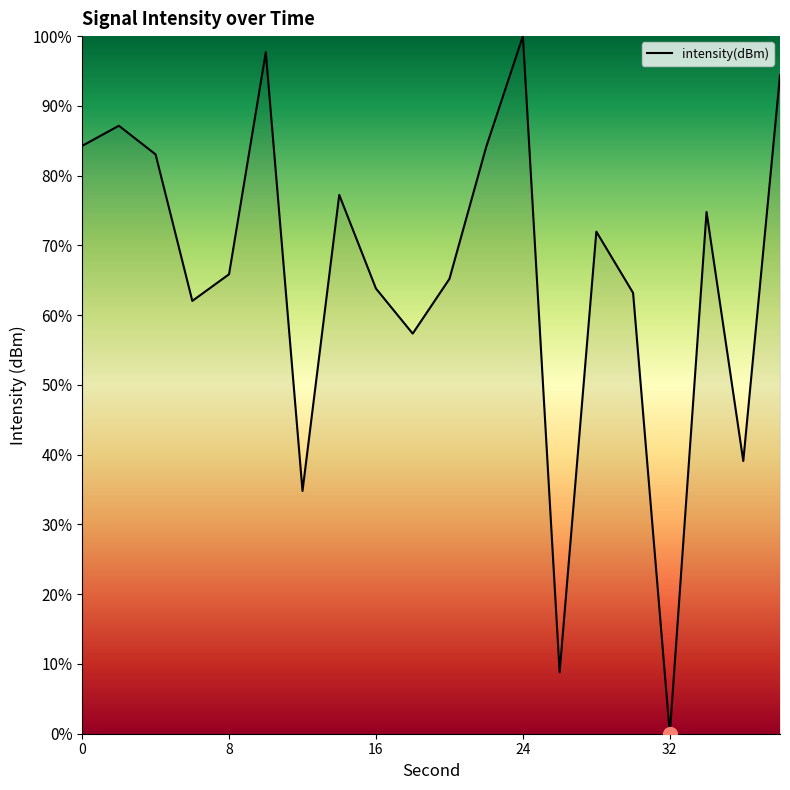

What is the difference between the maximum and minimum values?

100.0